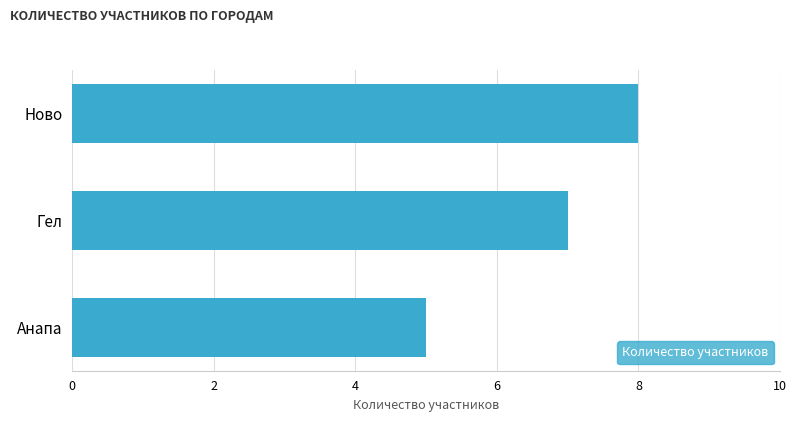

At which category does the chart reach its minimum across all series?

Анапа